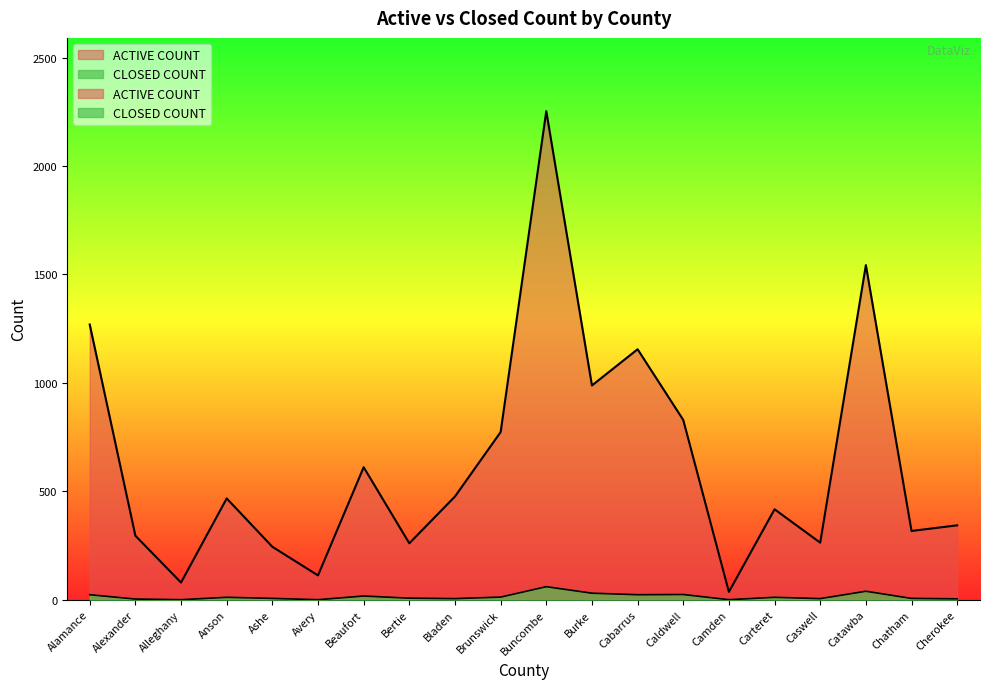

Reading left to right, what are all the values shown in this chart?

ACTIVE COUNT: Alamance=1269	Alexander=295	Alleghany=79	Anson=467	Ashe=244	Avery=112	Beaufort=611	Bertie=260	Bladen=476	Brunswick=773	Buncombe=2253	Burke=988	Cabarrus=1155	Caldwell=829	Camden=36	Carteret=417	Caswell=263	Catawba=1543	Chatham=317	Cherokee=343
CLOSED COUNT: Alamance=23	Alexander=3	Alleghany=0	Anson=11	Ashe=6	Avery=0	Beaufort=17	Bertie=7	Bladen=5	Brunswick=12	Buncombe=60	Burke=30	Cabarrus=23	Caldwell=24	Camden=0	Carteret=11	Caswell=5	Catawba=39	Chatham=6	Cherokee=4